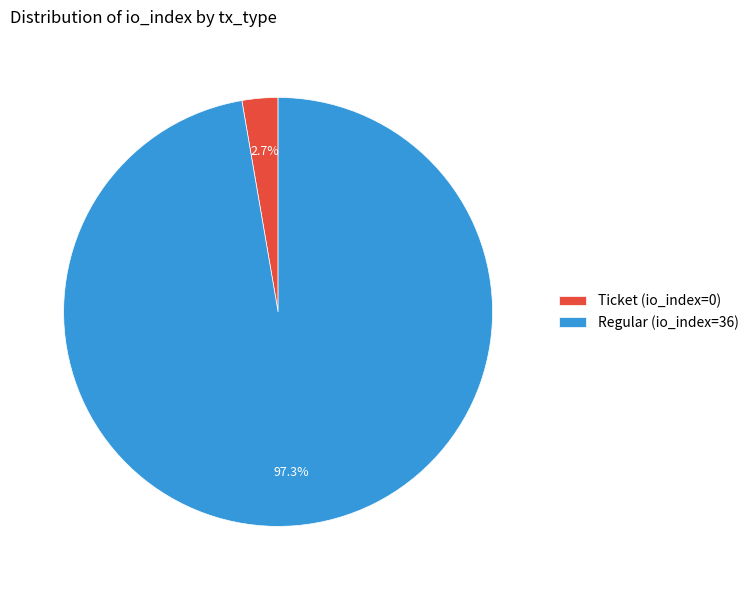

Rank the categories by value from highest to lowest.

Regular (io_index=36), Ticket (io_index=0)